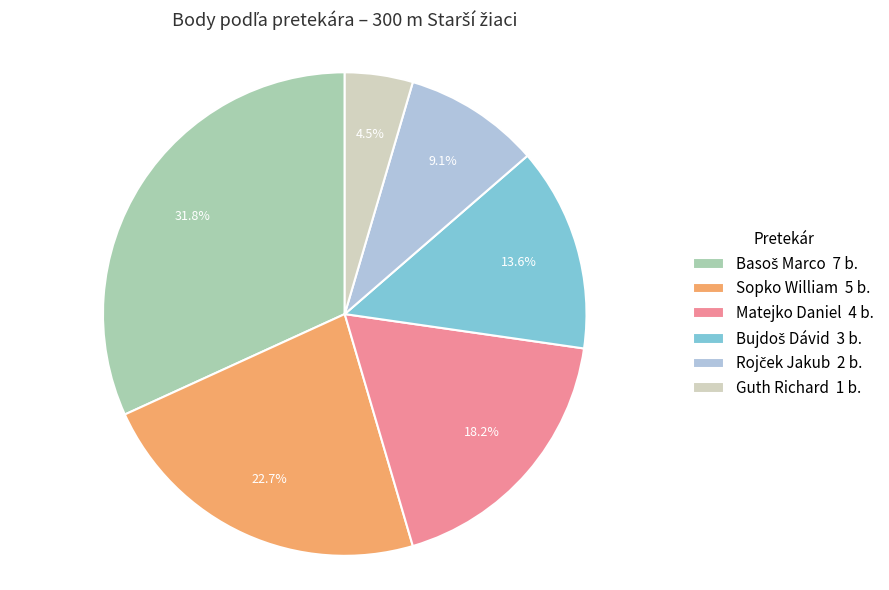

To the nearest percent, what percentage of the pie is Matejko Daniel?

18%